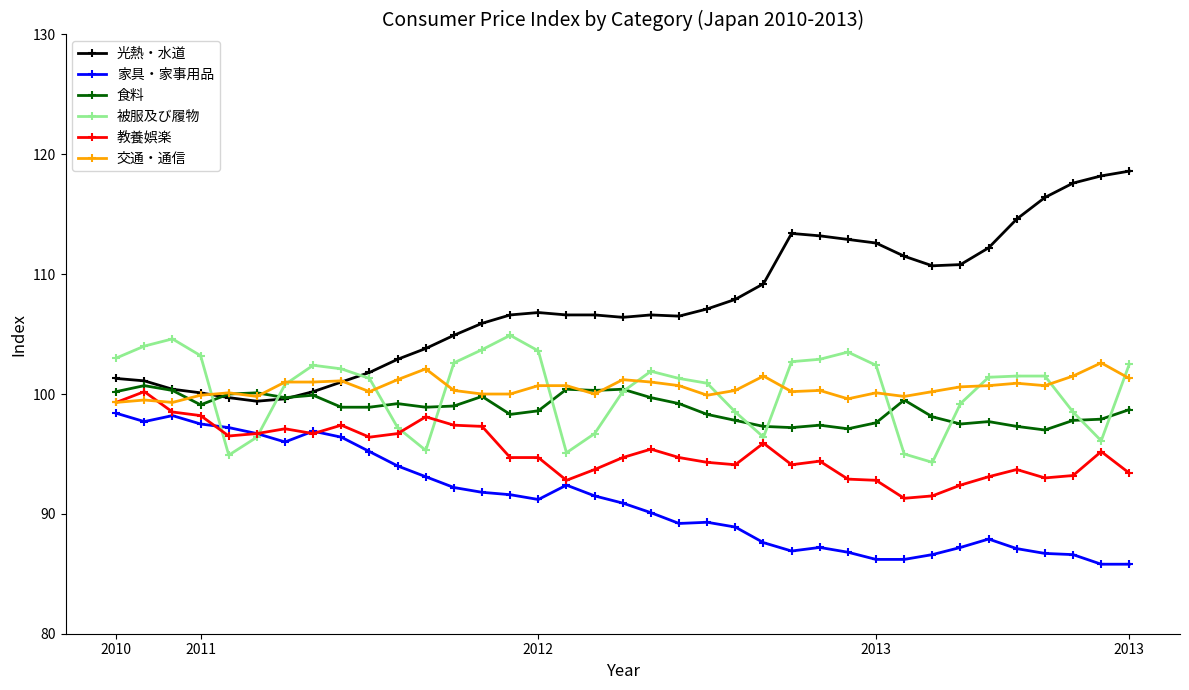

Does the chart have visible grid lines?

No